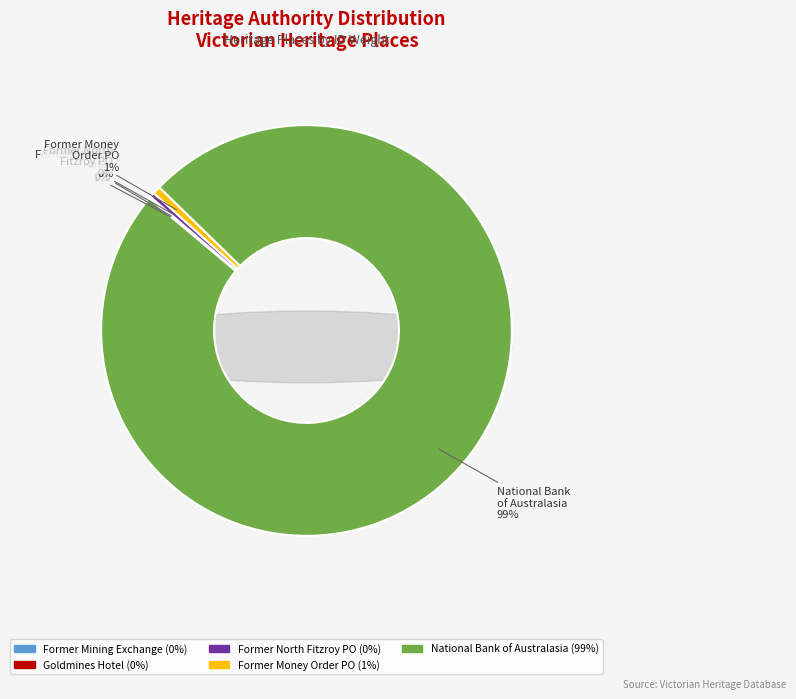

To the nearest percent, what is the combined percentage of GOLDMINES HOTEL and NATIONAL BANK OF AUSTRALASIA (FORMER)?

99%